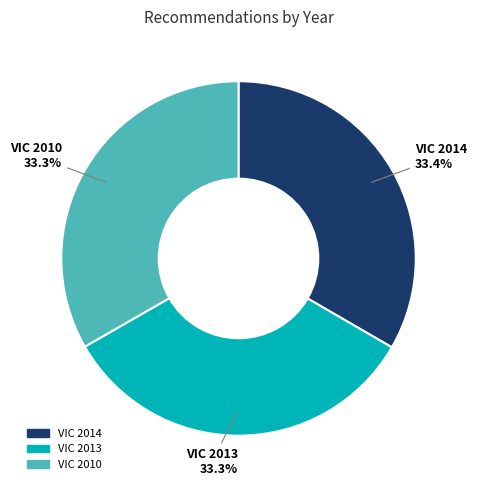

The VIC 2010 slice represents 33% of the pie. True or false?

True